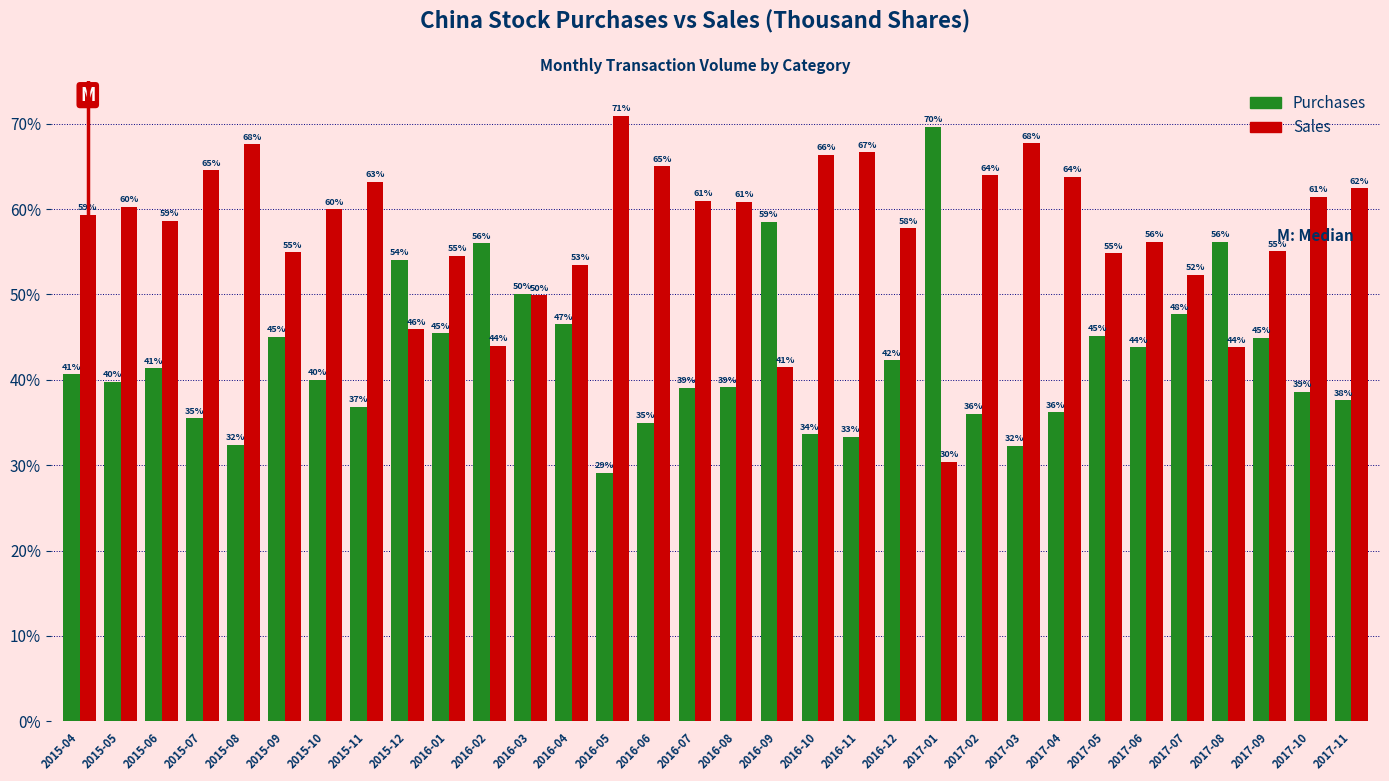

What is the average value of the Purchases series?

42.6